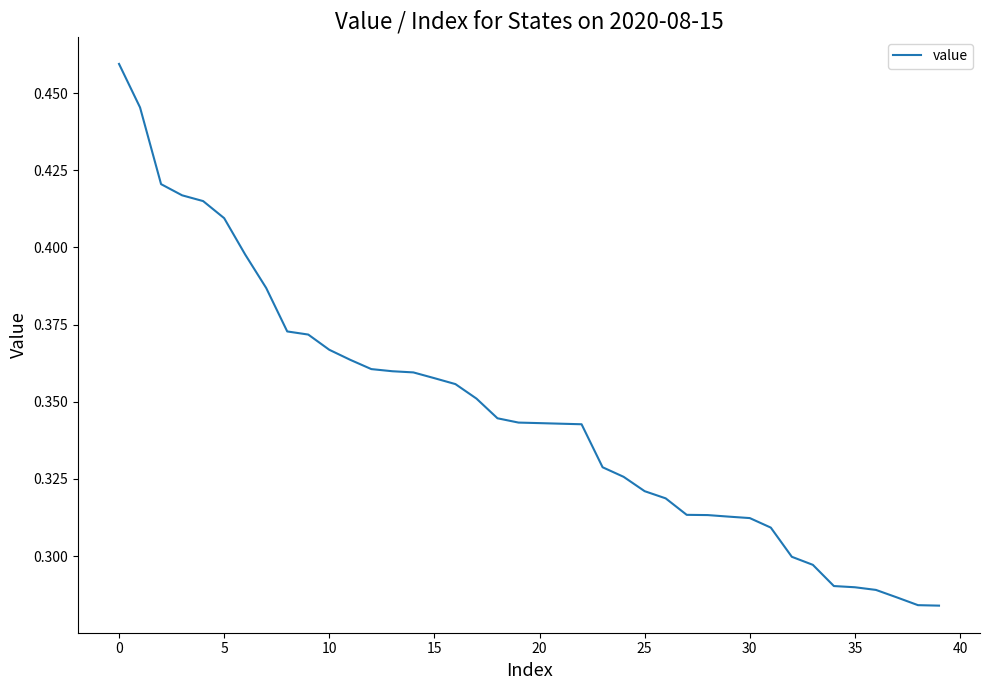

Which category has the lowest value across all series?

39